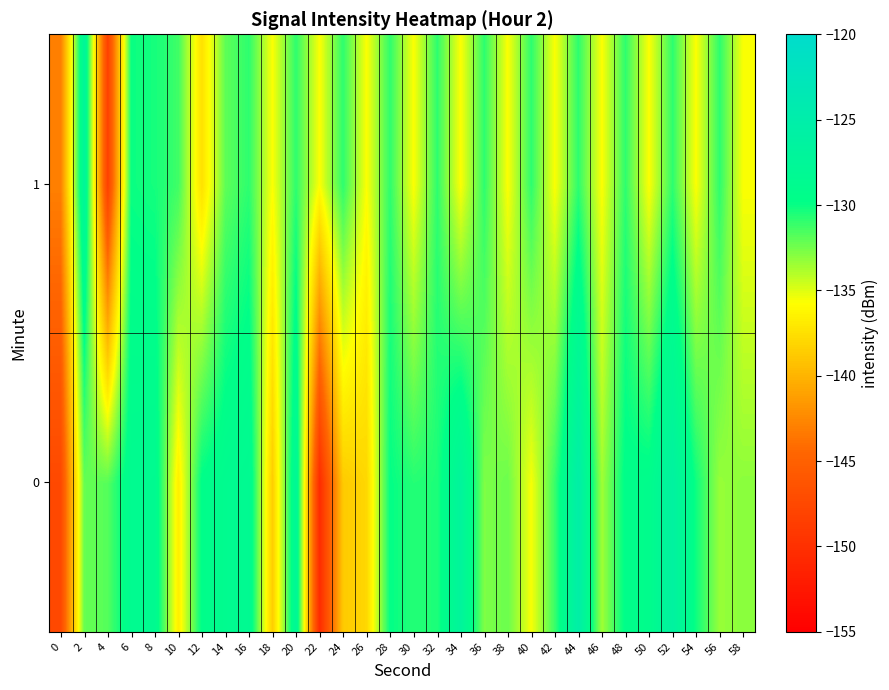

At which category does the chart reach its peak across all series?

44